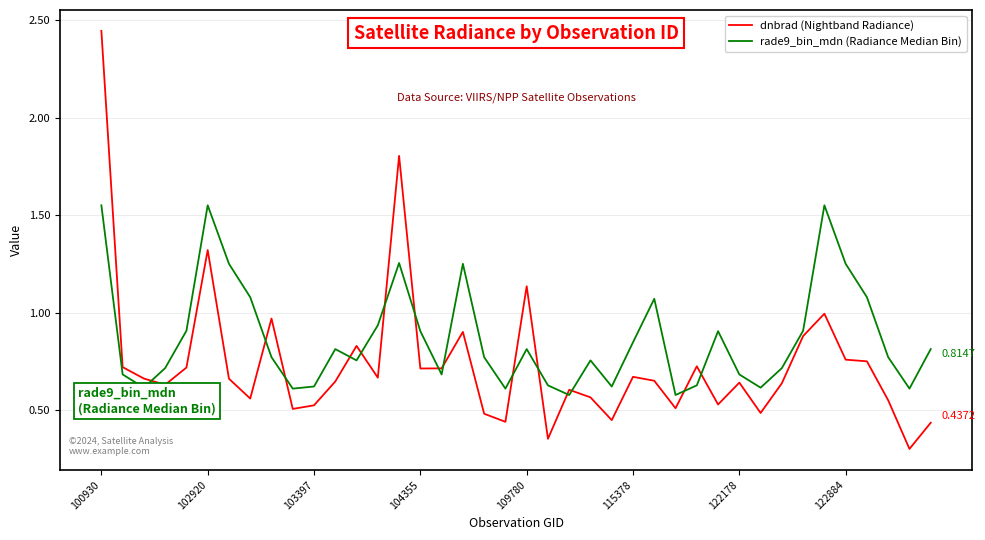

What is the difference between the maximum and minimum values in the dnbrad (Nightband Radiance) series?

2.1